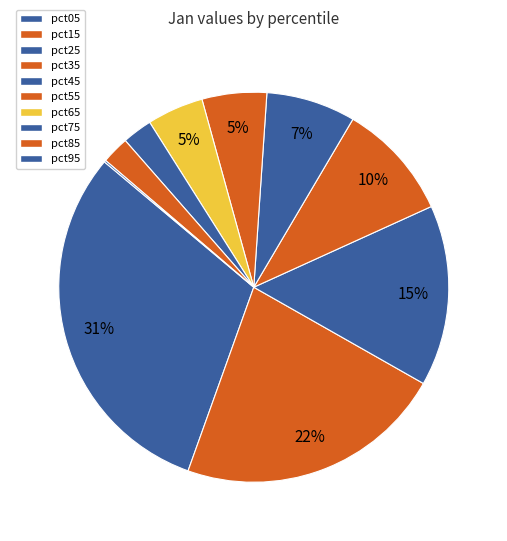

Which slice is the largest?

pct05